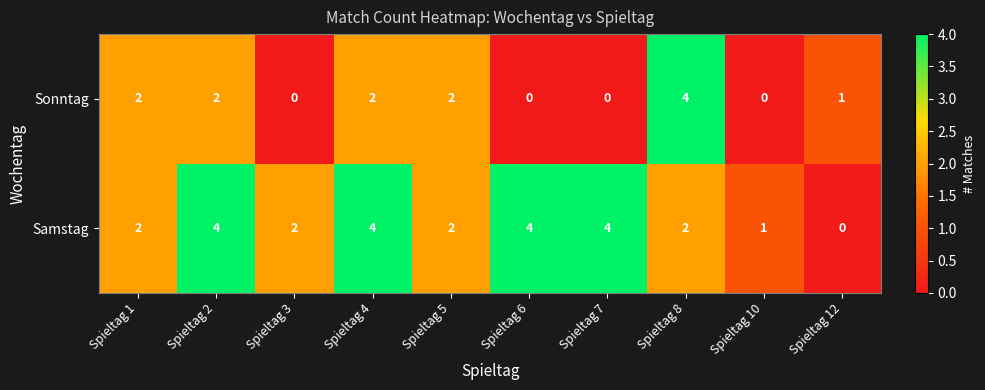

What is the difference between the maximum and minimum values in the Sonntag series?

4